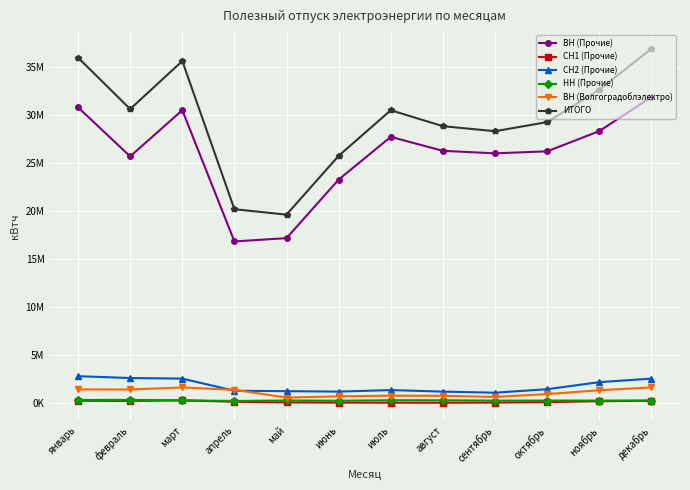

Reading left to right, what are all the values shown in this chart?

ВН (Прочие): январь=30839843	февраль=25736723	март=30548851	апрель=16879177	май=17224688	июнь=23322131	июль=27771121	август=26315771	сентябрь=26055212	октябрь=26261574	ноябрь=28365705	декабрь=31909314
СН1 (Прочие): январь=285222	февраль=266814	март=323981	апрель=177023	май=108220	июнь=90928	июль=81818	август=78042	сентябрь=94277	октябрь=141290	ноябрь=237792	декабрь=284114
СН2 (Прочие): январь=2842557	февраль=2651535	март=2591127	апрель=1325237	май=1281353	июнь=1237788	июль=1394632	август=1236645	сентябрь=1123164	октябрь=1487111	ноябрь=2219566	декабрь=2590617
НН (Прочие): январь=366167	февраль=373163	март=324570	апрель=263134	май=311214	июнь=291190	июль=336793	август=332646	сентябрь=300832	октябрь=303437	ноябрь=304437	декабрь=310199
ВН (Волгоградоблэлектро): январь=1466175	февраль=1457586	март=1666797	апрель=1420811	май=618410	июнь=741614	июль=815185	август=796304	сентябрь=681082	октябрь=977984	ноябрь=1381217	декабрь=1669981
ИТОГО: январь=36021296	февраль=30667119	март=35672126	апрель=20233440	май=19670707	июнь=25794545	июль=30543979	август=28883637	сентябрь=28358831	октябрь=29307825	ноябрь=32669439	декабрь=36942431